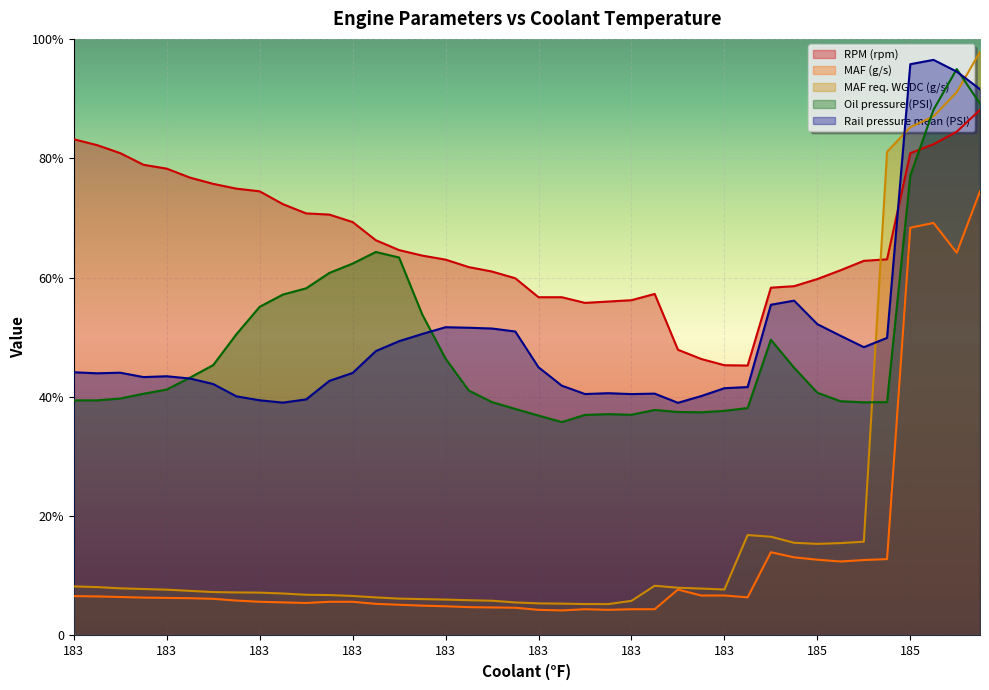

How many interior local valleys does the Rail pressure mean (PSI) series have?

7